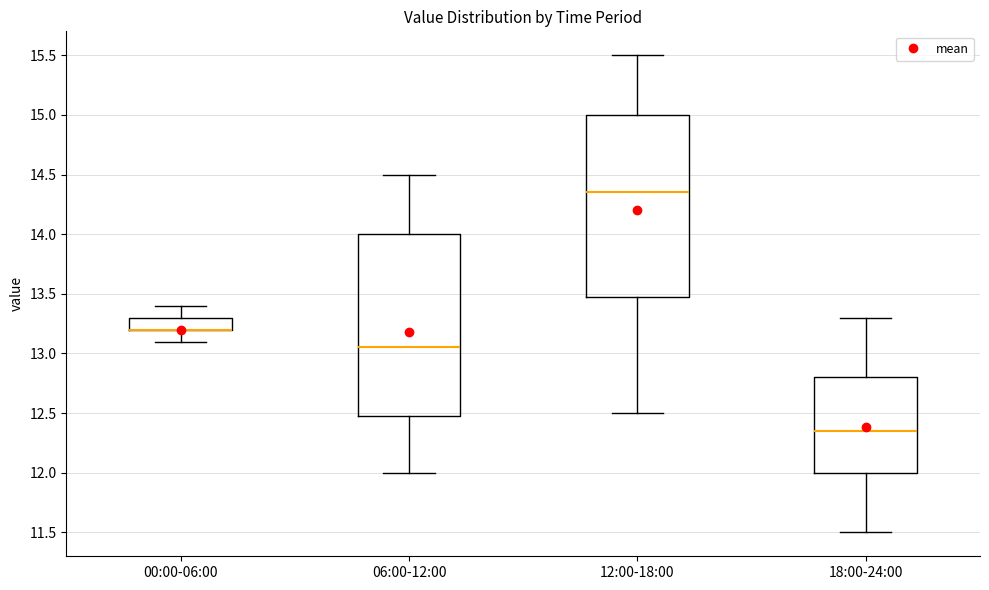

Reading left to right, transcribe this box plot: for each box, give where its median line is, the range the box spans, and where its two whiskers end, as read against the y-axis. The values are not printed on the chart, so give them approximately, as read against the axis.

00:00-06:00: median 13.20 (drawn on the box's lower edge), box 13.20 to 13.30, whiskers 13.10 to 13.40
06:00-12:00: median 13.05, box 12.50 to 14.00, whiskers 12.00 to 14.50
12:00-18:00: median 14.35, box 13.50 to 15.00, whiskers 12.50 to 15.50
18:00-24:00: median 12.35, box 12.00 to 12.80, whiskers 11.50 to 13.30